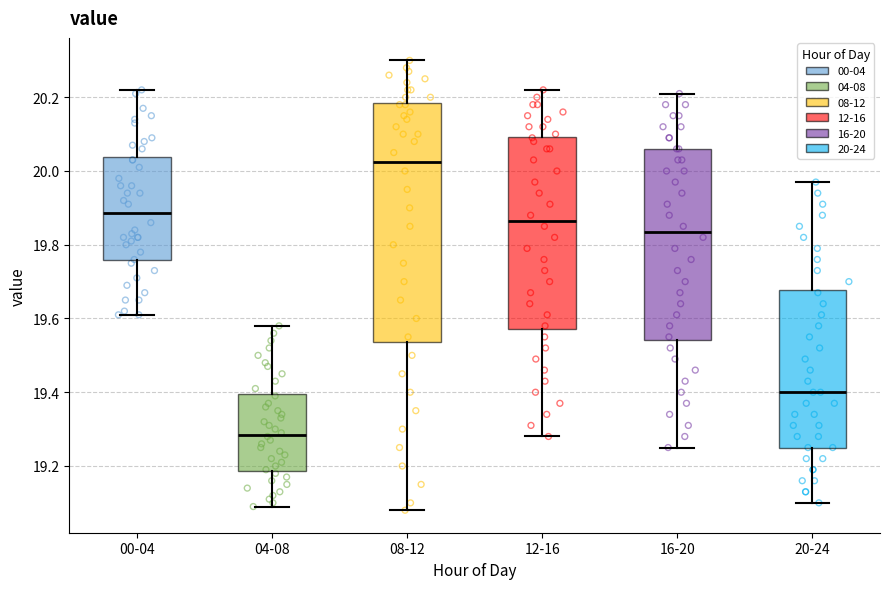

Comparing the boxes themselves (not the whiskers), which one is the tallest?

08-12